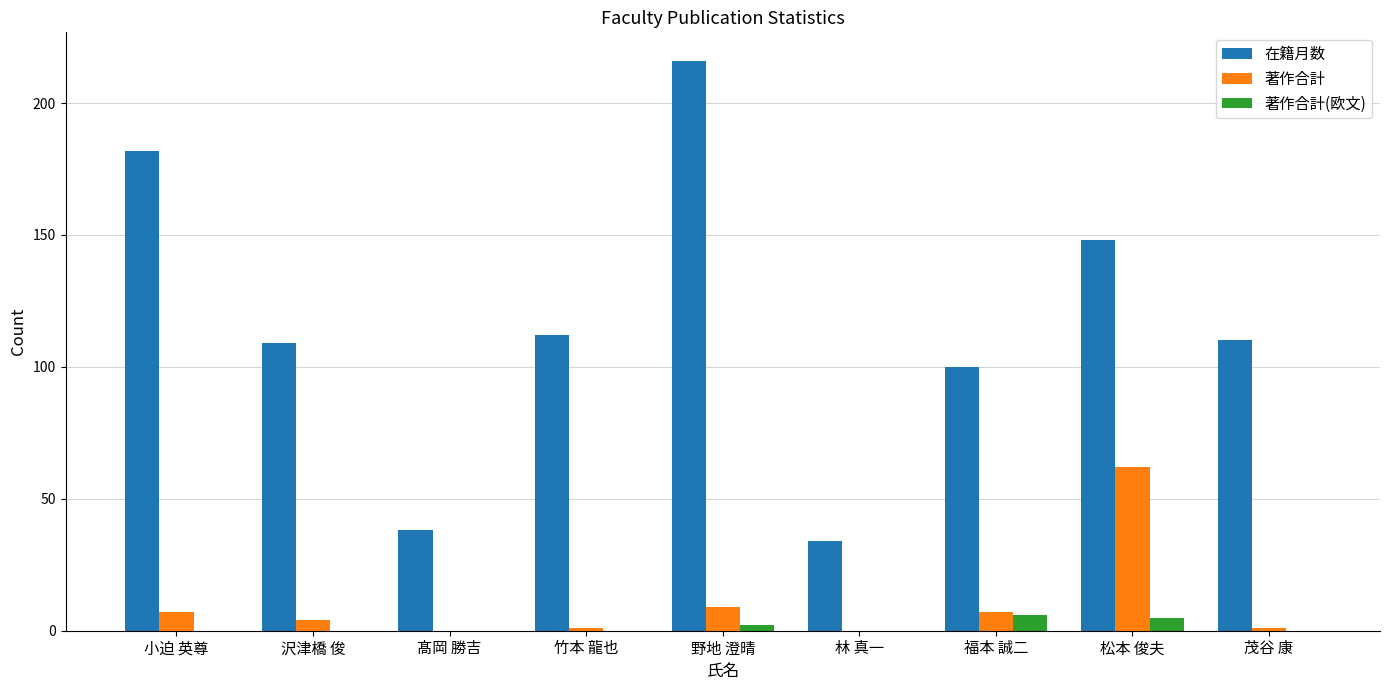

Which series has the widest spread of values?

在籍月数